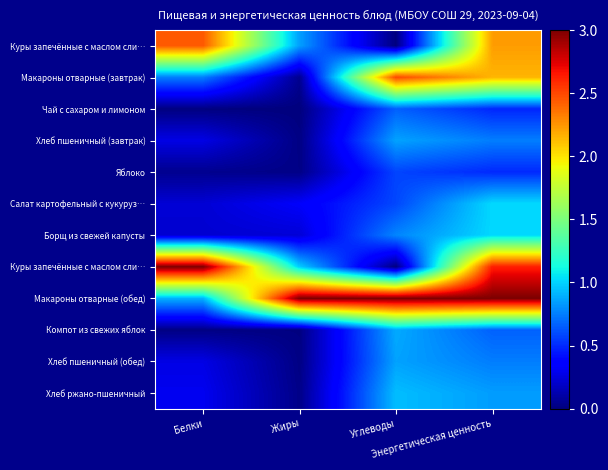

At which category is the sum across all series the highest?

Энергетическая ценность